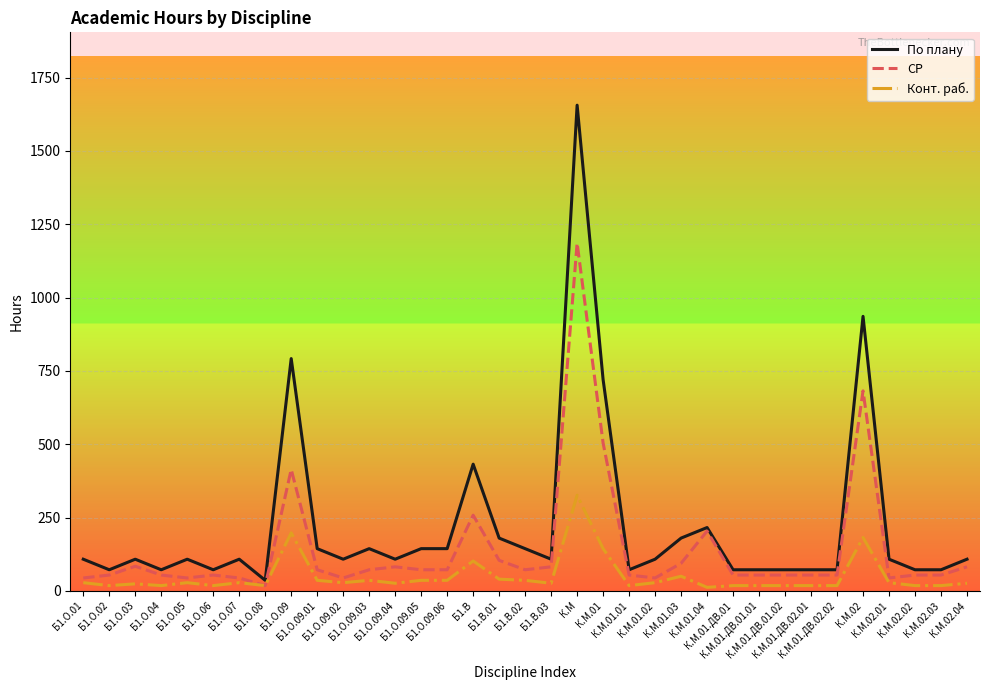

Does the chart have visible grid lines?

Yes